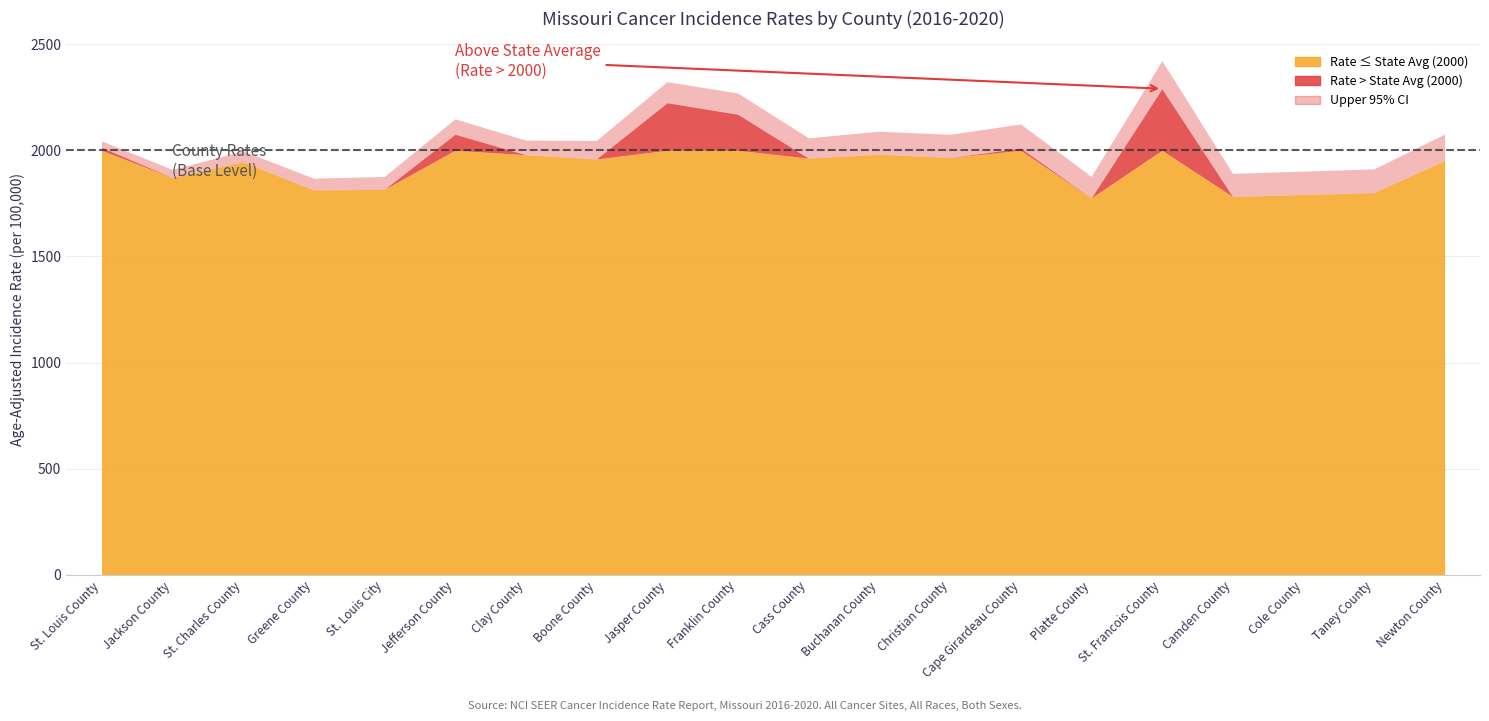

True or false: Upper 95% CI has more than 1 interior local peaks.

True